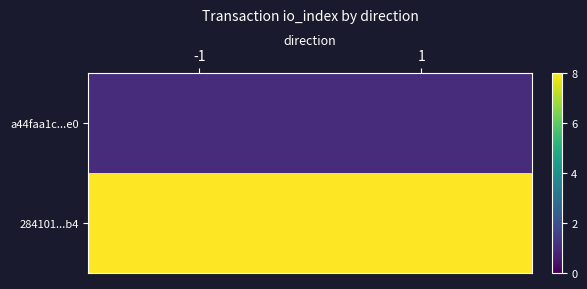

Which series has the widest spread of values?

a44faa1c...e0